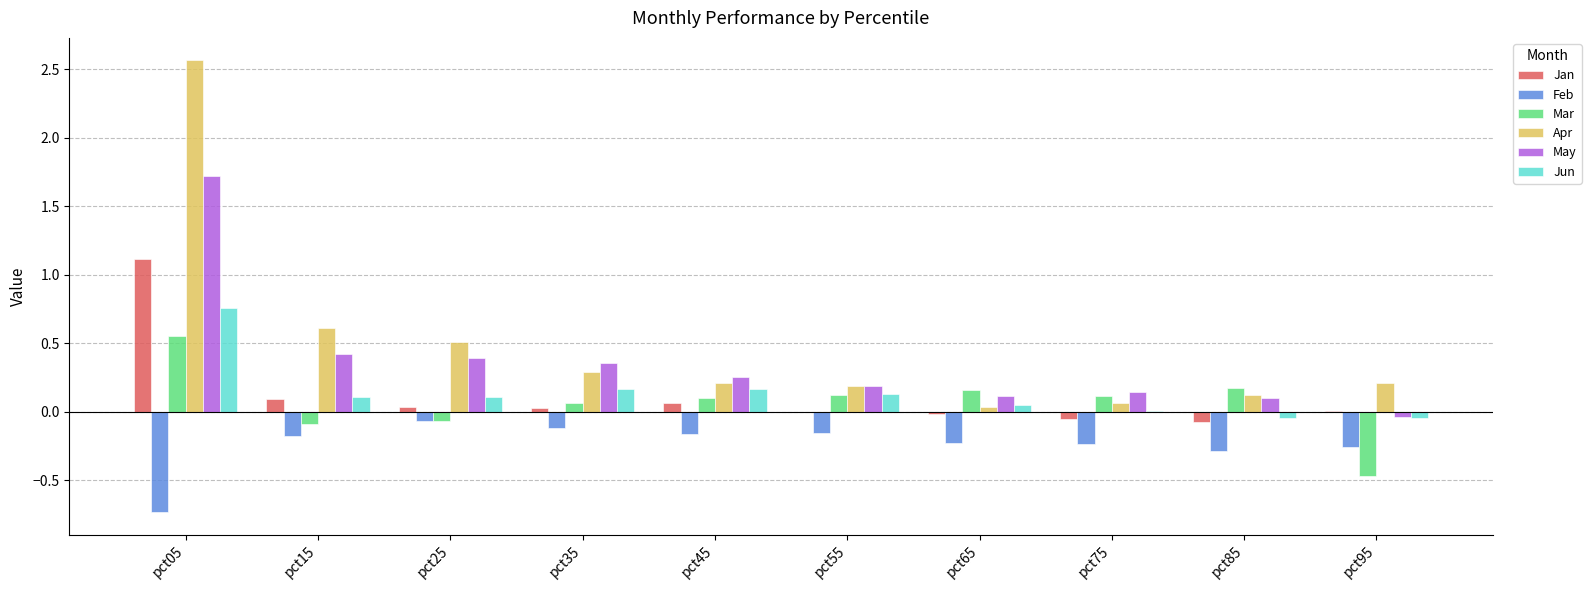

Which series has the largest range (max minus min)?

Apr